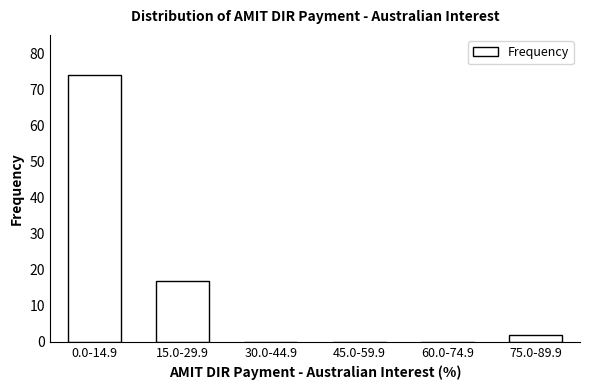

Reading right to left, transcribe all the data shown in this chart.

75.0-89.9=2	60.0-74.9=0	45.0-59.9=0	30.0-44.9=0	15.0-29.9=17	0.0-14.9=74